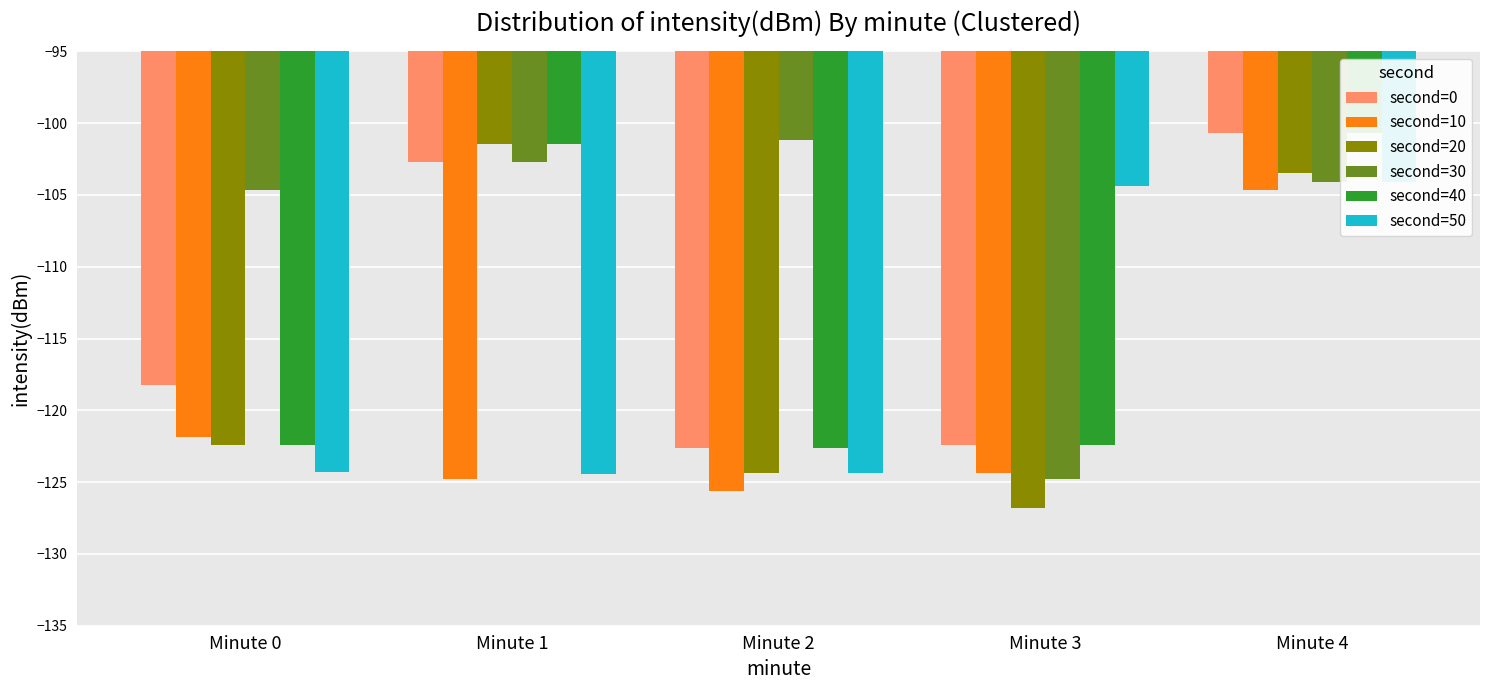

Reading left to right, list all the values displayed in this chart.

second=0: -118.2	-102.7	-122.6	-122.4	-100.7
second=10: -121.9	-124.8	-125.6	-124.4	-104.6
second=20: -122.4	-101.5	-124.4	-126.8	-103.5
second=30: -104.6	-102.7	-101.2	-124.8	-104.1
second=40: -122.4	-101.5	-122.6	-122.4	-100.7
second=50: -124.3	-124.4	-124.3	-104.4	-104.1